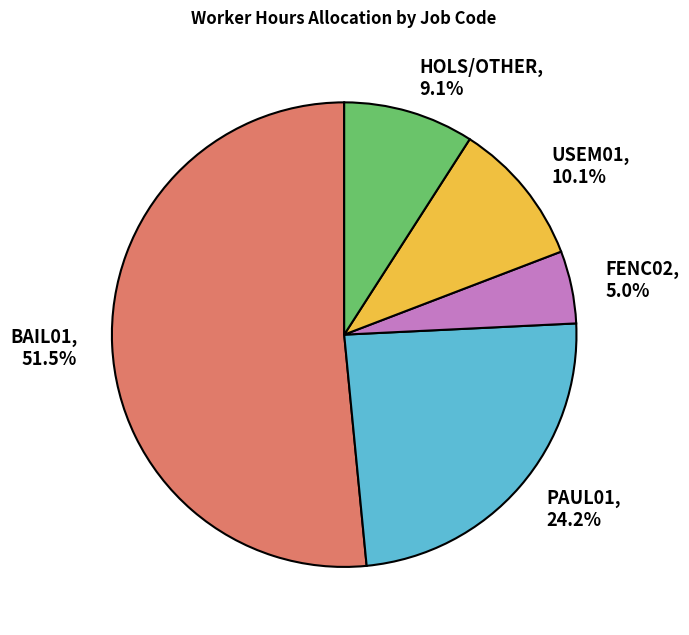

Is the sum of PAUL01 and USEM01 greater than half?

No